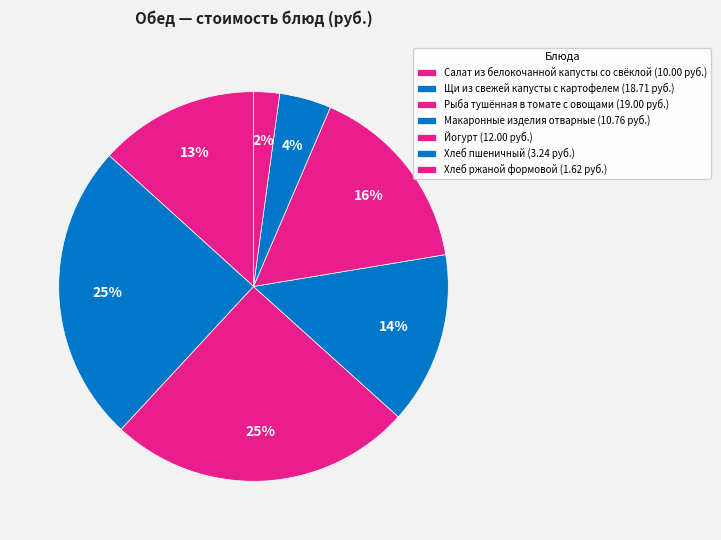

How many slices are in this pie chart?

7